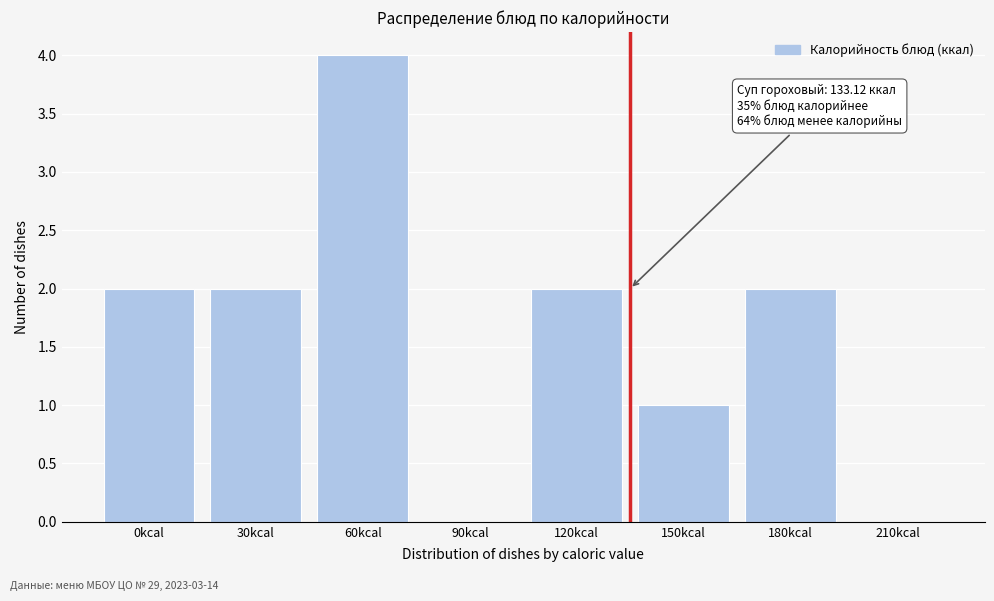

Reading right to left, what are all the values shown in this chart?

210kcal=0	180kcal=2	150kcal=1	120kcal=2	90kcal=0	60kcal=4	30kcal=2	0kcal=2